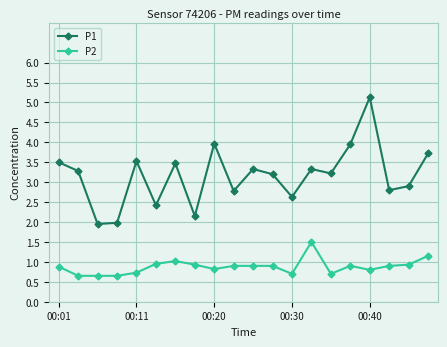

True or false: P2 has more than 1 points higher than both neighbors.

True